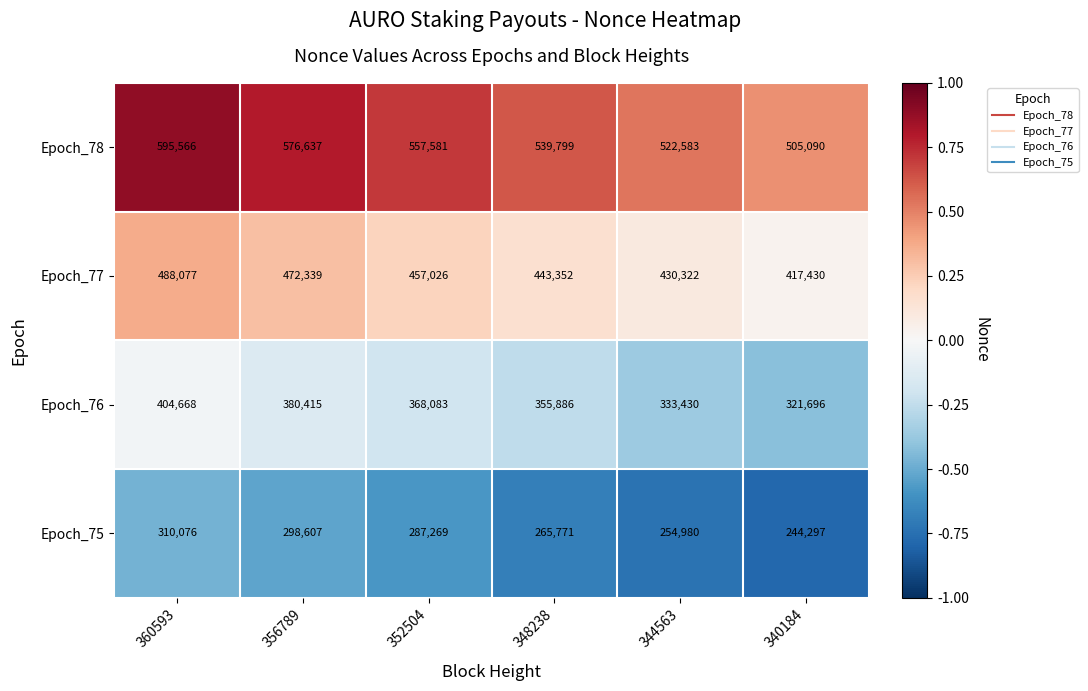

How many Epoch_77 values are between 430322 and 472339?

4